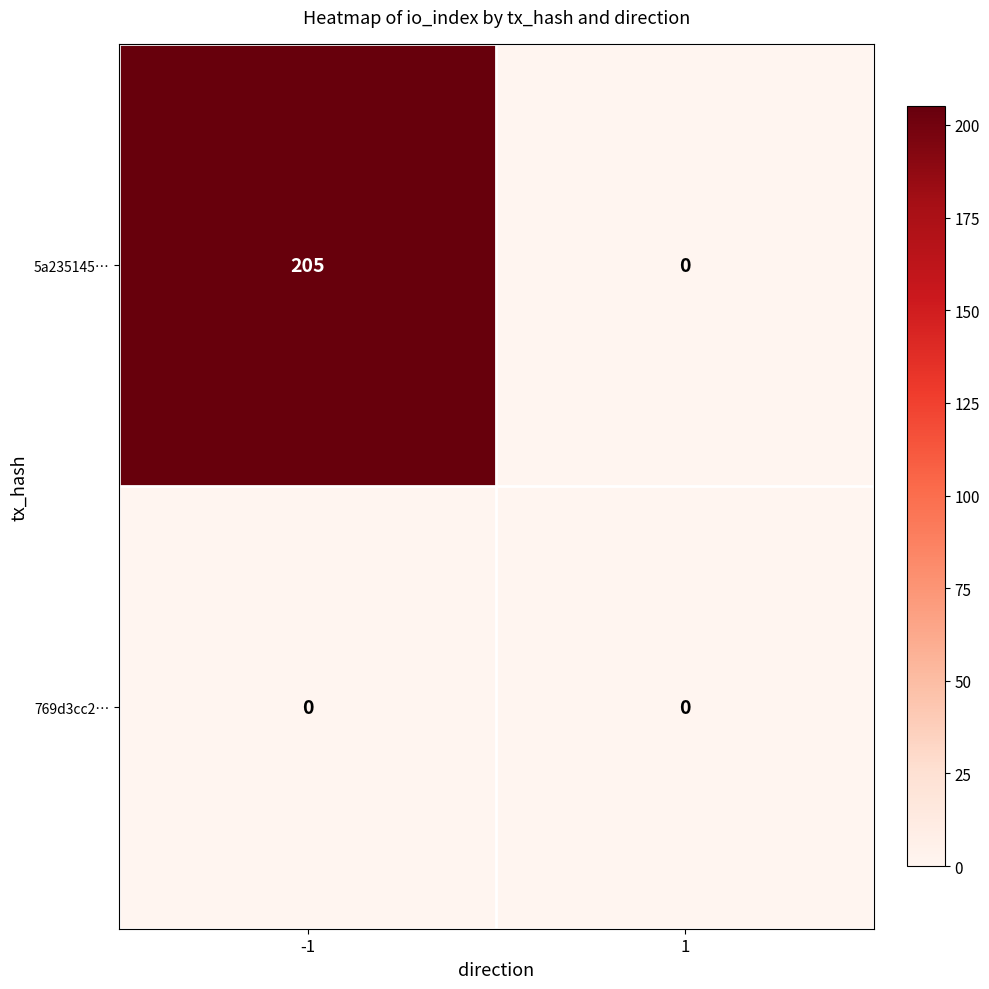

Count the number of data series in this chart.

2